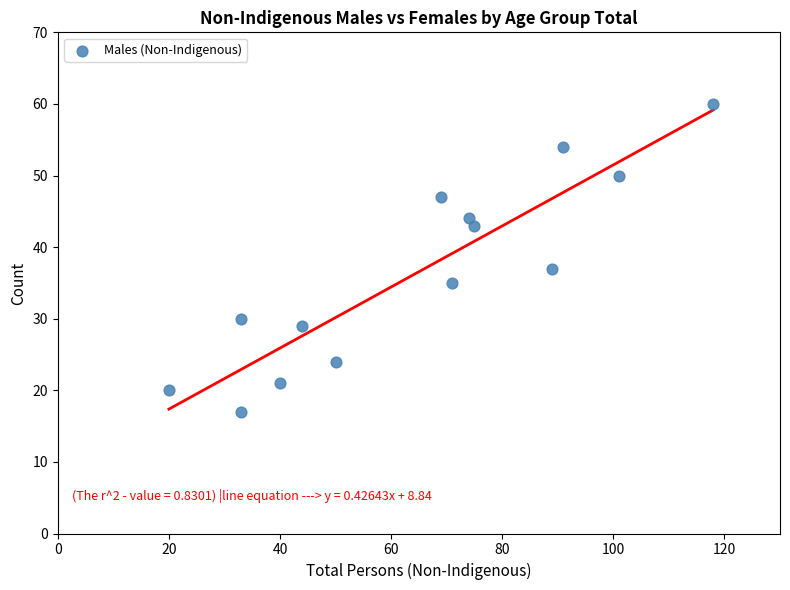

What is the range of X values (max minus min)?

98